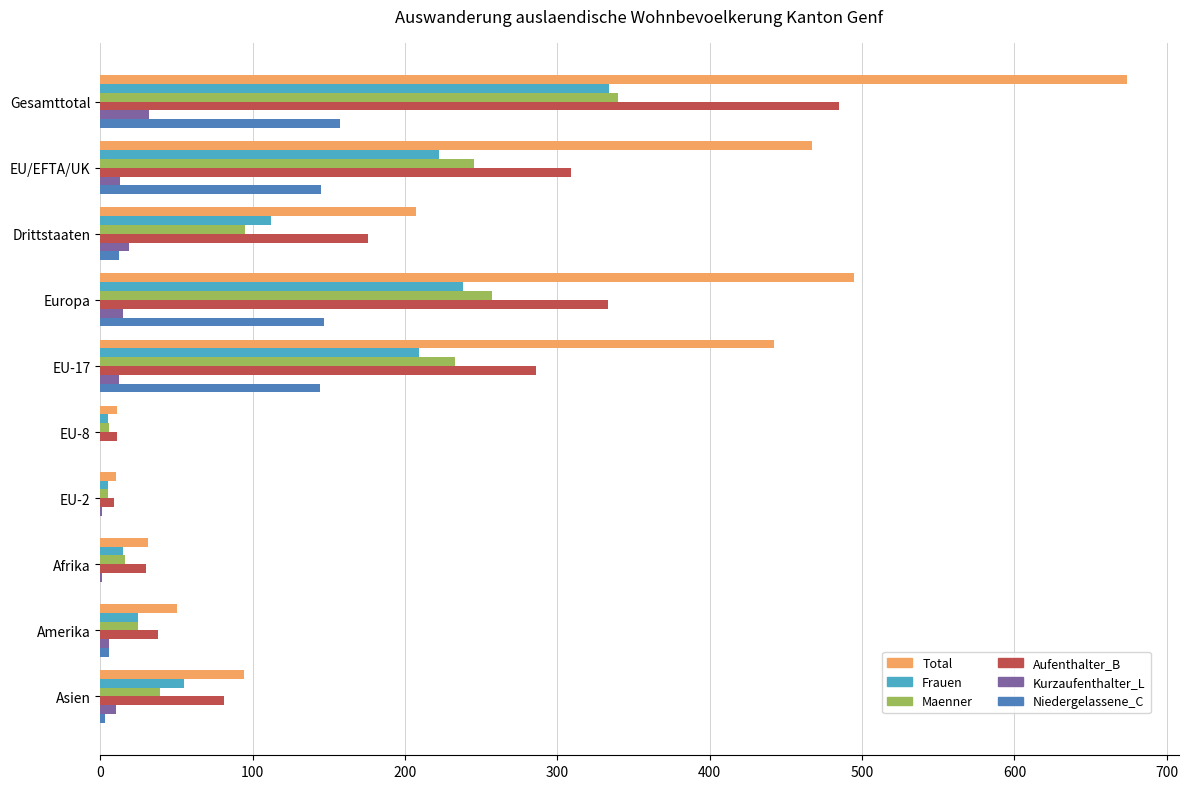

At which category is the sum across all series the highest?

Gesamttotal